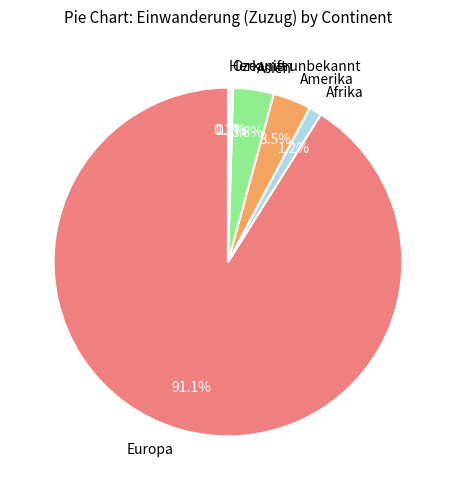

Between Afrika and Asien, which is larger?

Asien